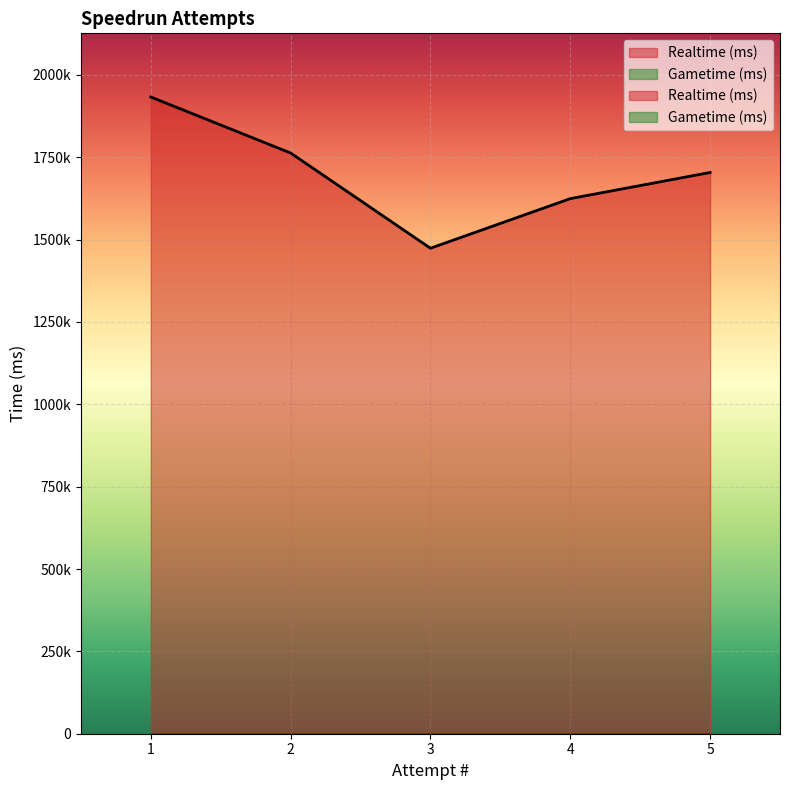

Reading right to left, list all the values displayed in this chart.

Realtime (ms): 1=1933030	2=1763017	3=1473912	4=1624519	5=1703965
Gametime (ms): 1=0	2=0	3=0	4=0	5=0